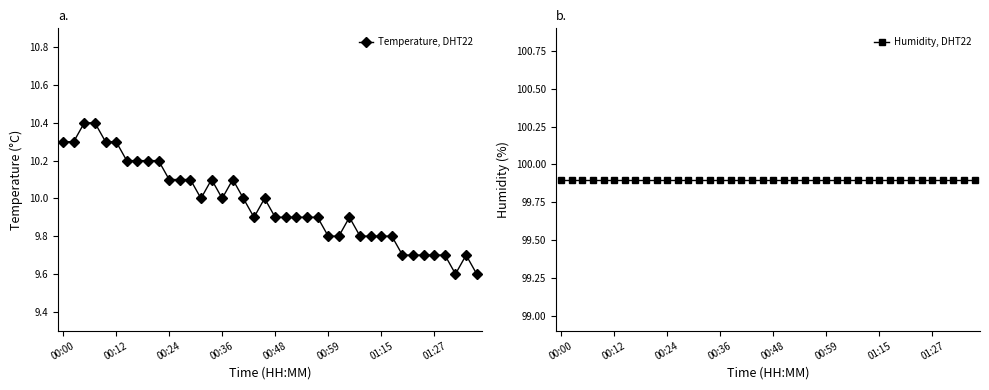

True or false: Temperature, DHT22 and Humidity, DHT22 cross at least once.

False